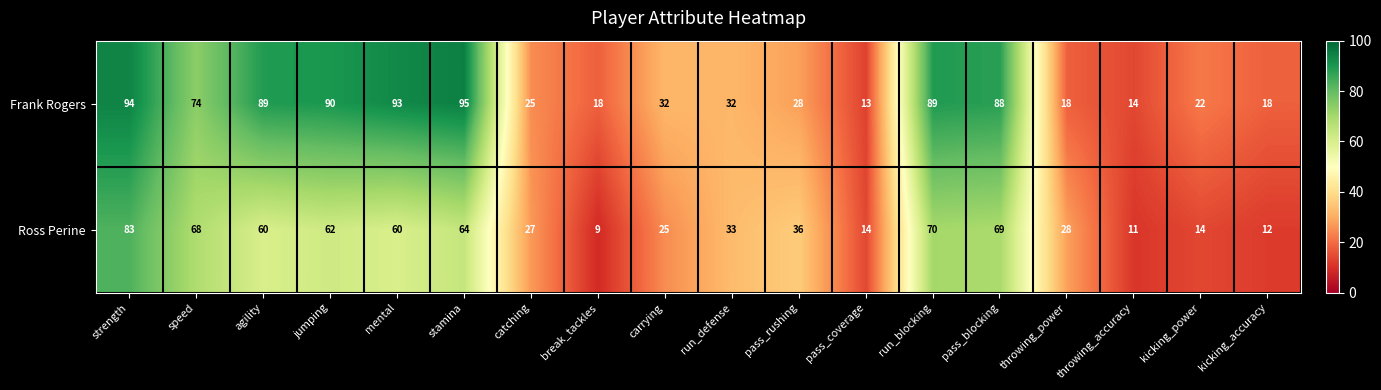

What is the approximate value of Ross Perine at pass_blocking, to the nearest 10?

70